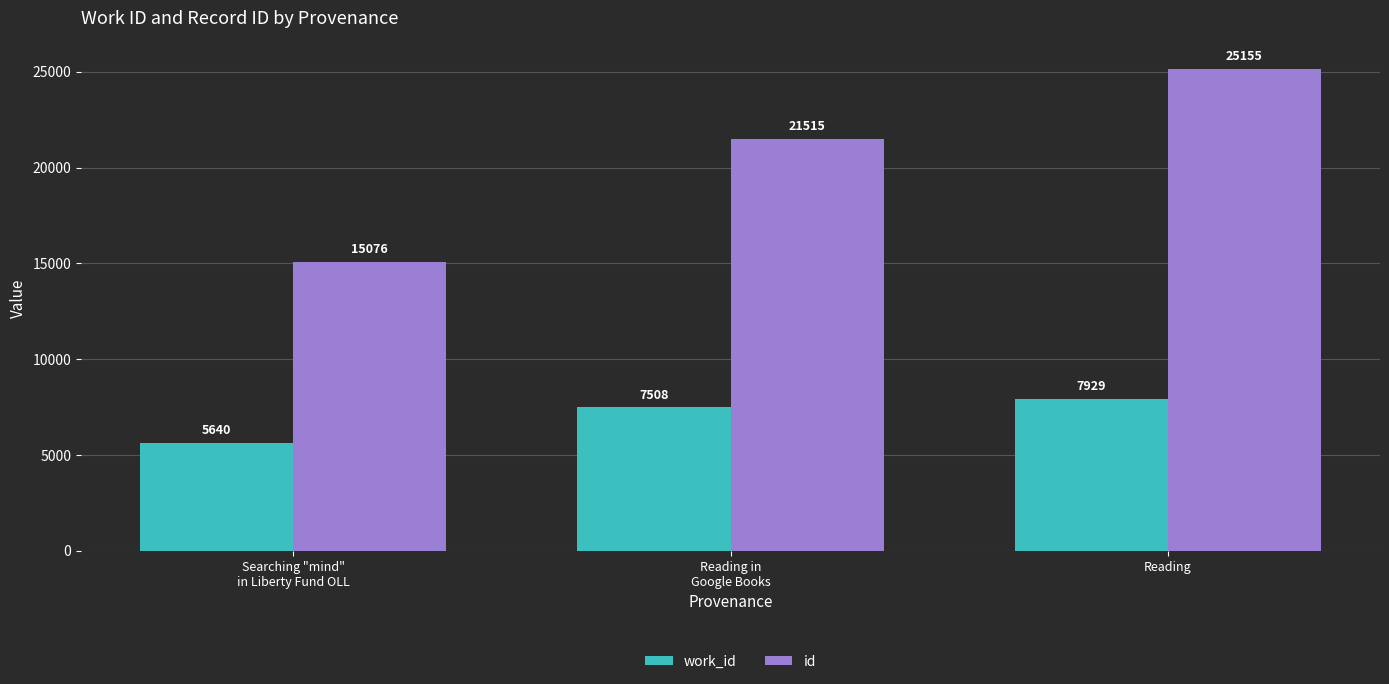

What is the average value of the id series?

20582